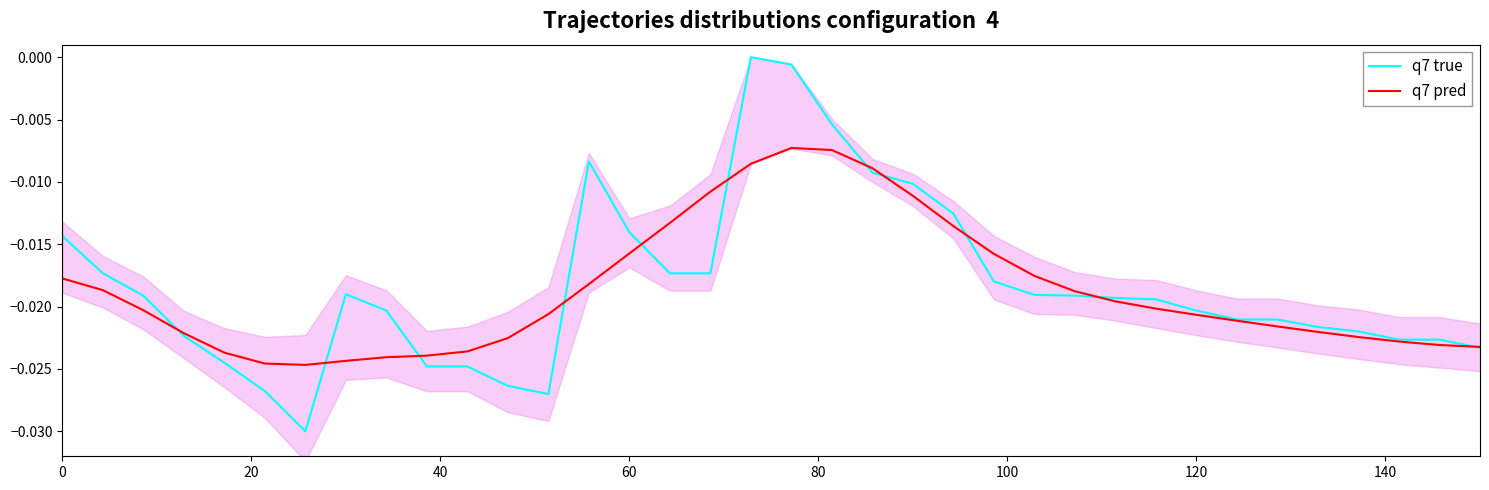

Rank the series by their maximum value, from lowest to highest.

q7 pred, q7 true